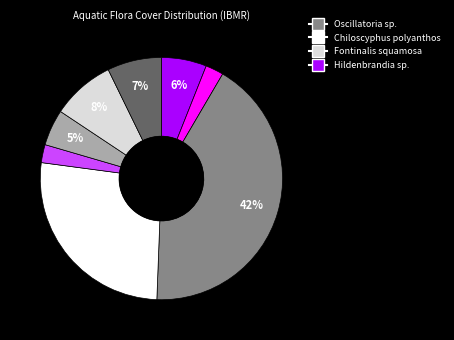

Is there any slice that represents more than half of the pie?

No